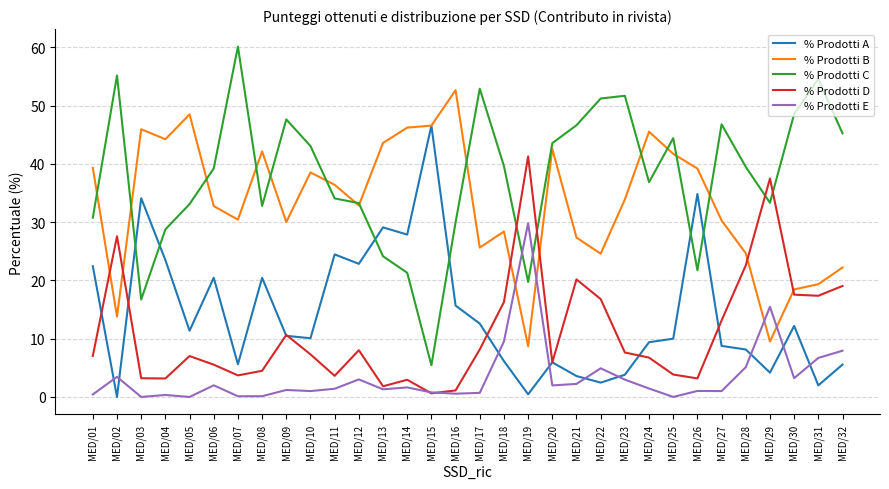

Is the value of % Prodotti E at MED/09 greater than the value of % Prodotti D at MED/01?

No